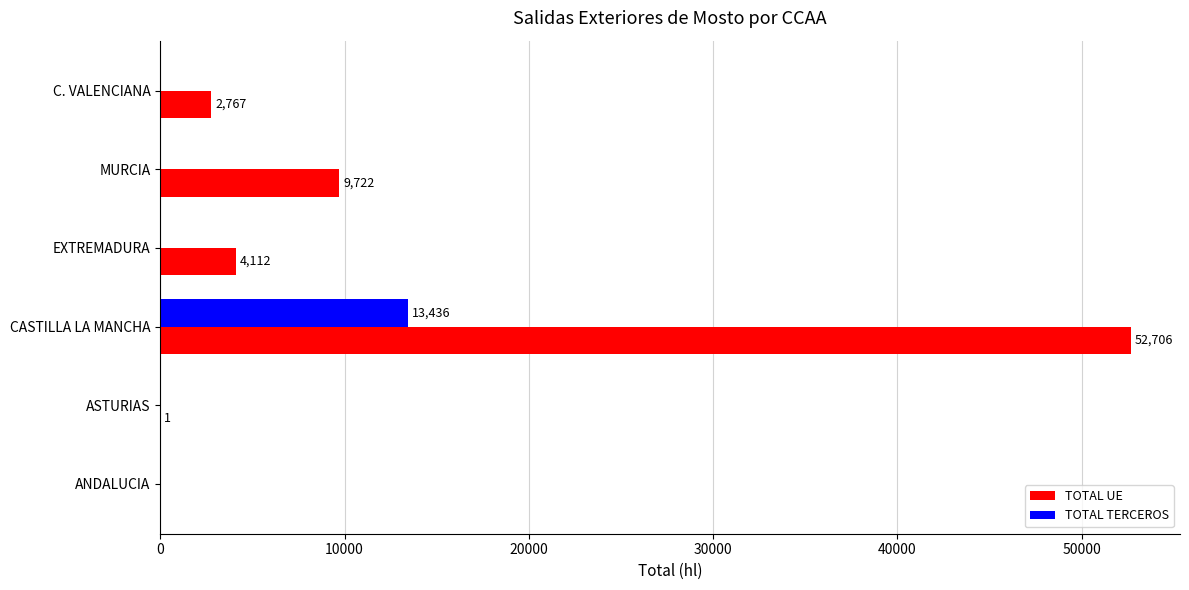

How many data points in TOTAL TERCEROS are above 0?

1